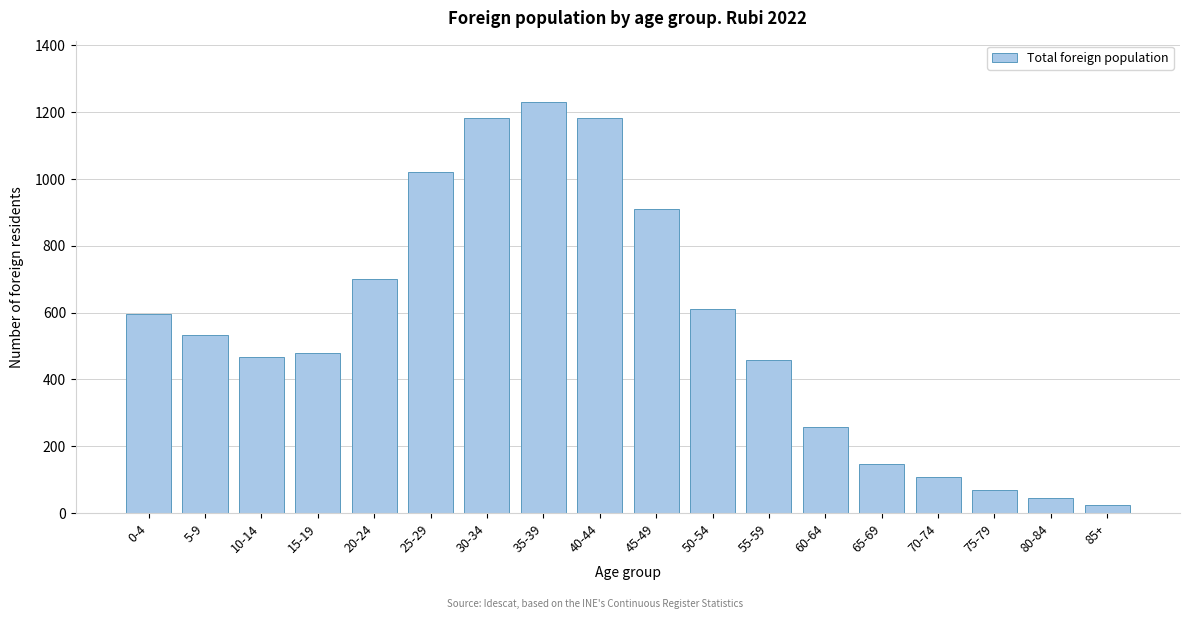

Reading left to right, list all the values displayed in this chart.

0-4=595	5-9=534	10-14=467	15-19=479	20-24=702	25-29=1021	30-34=1182	35-39=1230	40-44=1182	45-49=910	50-54=611	55-59=458	60-64=258	65-69=146	70-74=107	75-79=70	80-84=46	85+=24